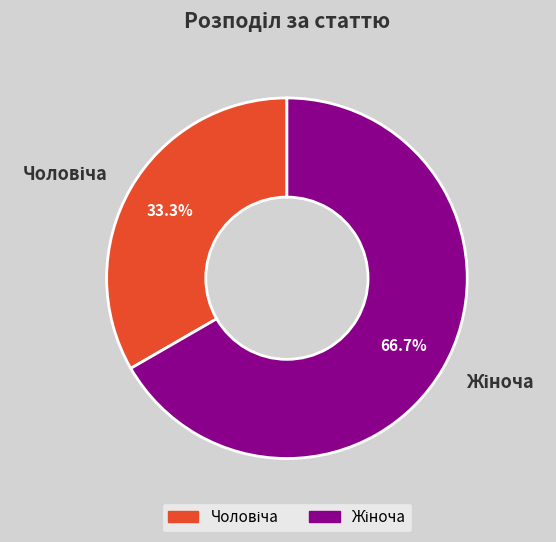

How many slices are in this pie chart?

2